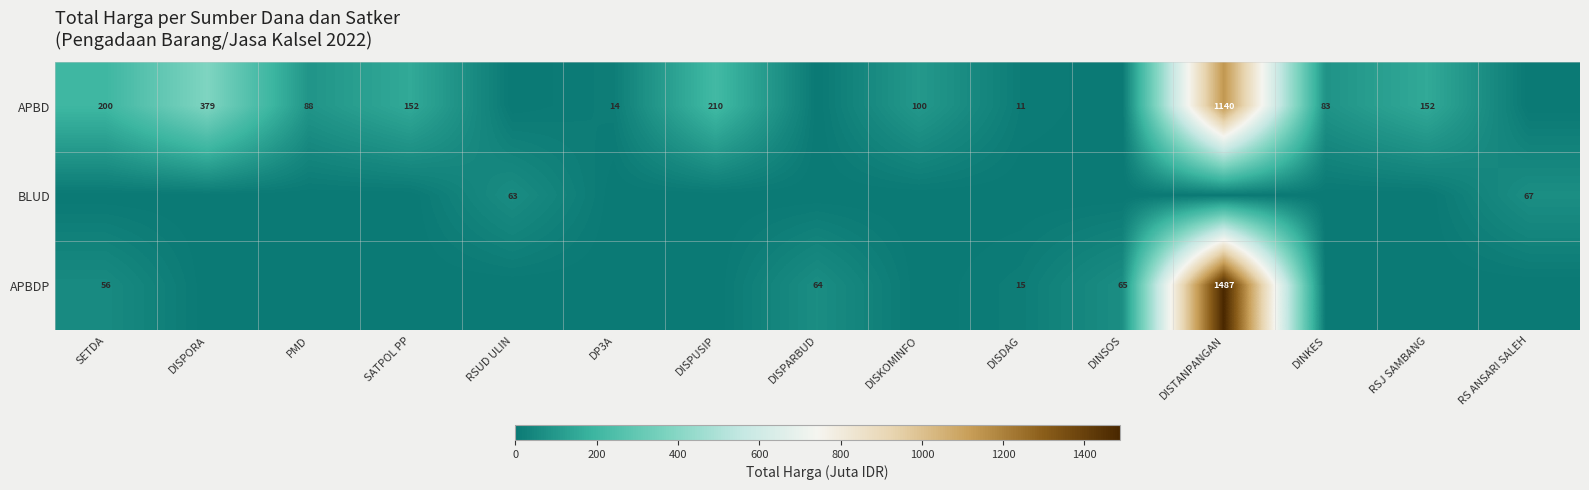

The APBD series shows 34 at DINKES. True or false?

False